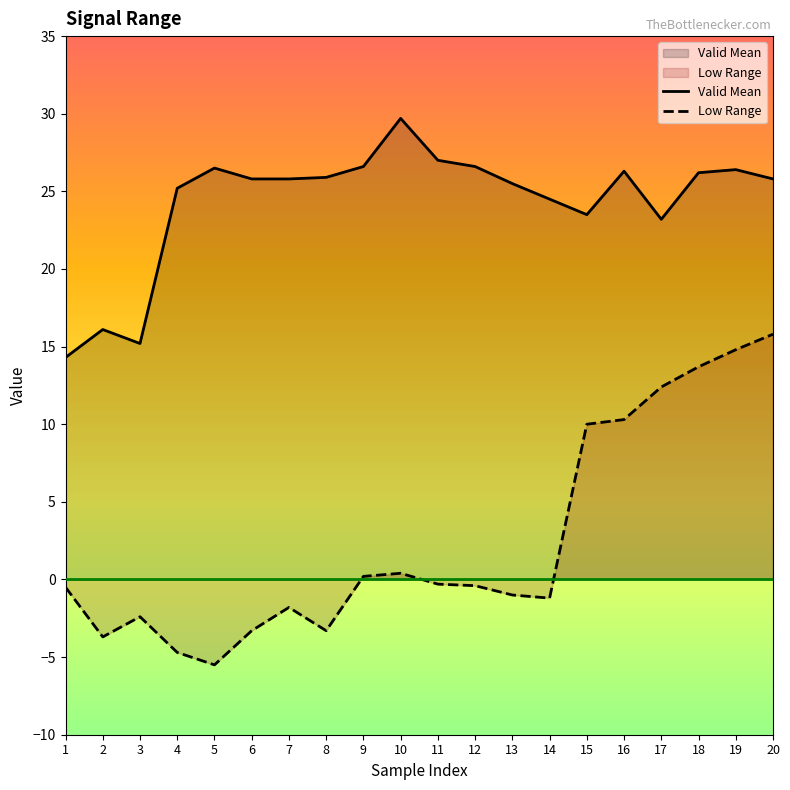

What are all the series names shown in the legend?

Valid Mean, Low Range